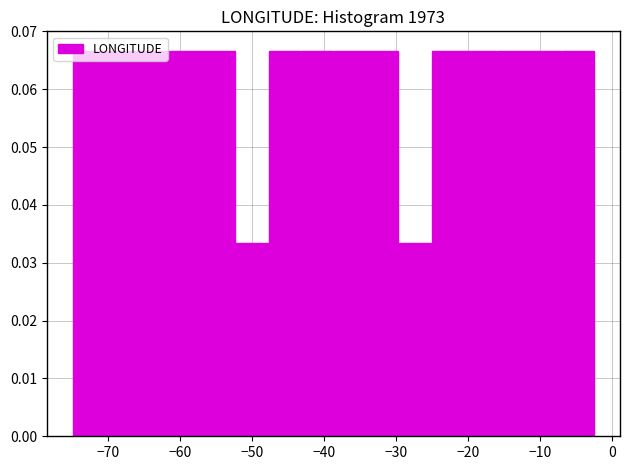

Reading left to right, transcribe this chart: for each bar, give the range it covers on the x-axis and its height. Neither the bar edges nor the heights are printed on the chart, so give them approximately, as read against the axes.

-75 to -70: 0.067
-70 to -66: 0.067
-66 to -61: 0.067
-61 to -57: 0.067
-57 to -52: 0.067
-52 to -48: 0.033
-48 to -43: 0.067
-43 to -39: 0.067
-39 to -34: 0.067
-34 to -30: 0.067
-30 to -25: 0.033
-25 to -21: 0.067
-21 to -16: 0.067
-16 to -12: 0.067
-12 to -7: 0.067
-7 to -2: 0.067